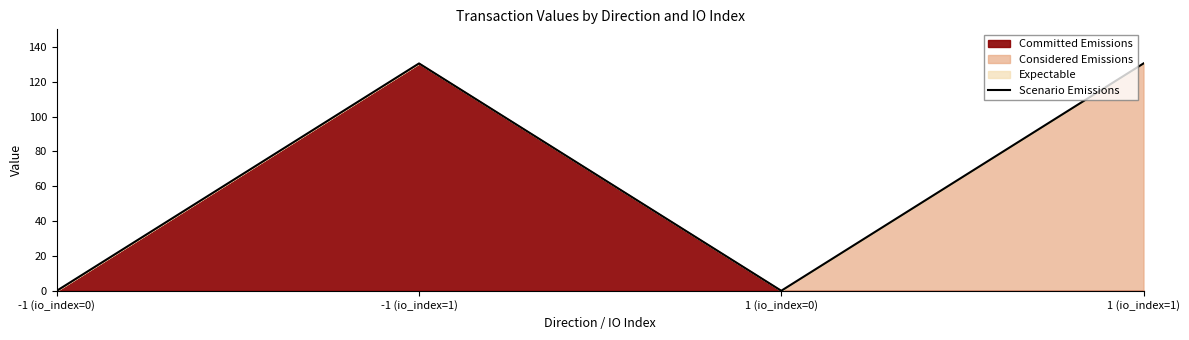

Rank the categories by value from lowest to highest.

-1 (io_index=0), 1 (io_index=0), -1 (io_index=1), 1 (io_index=1)